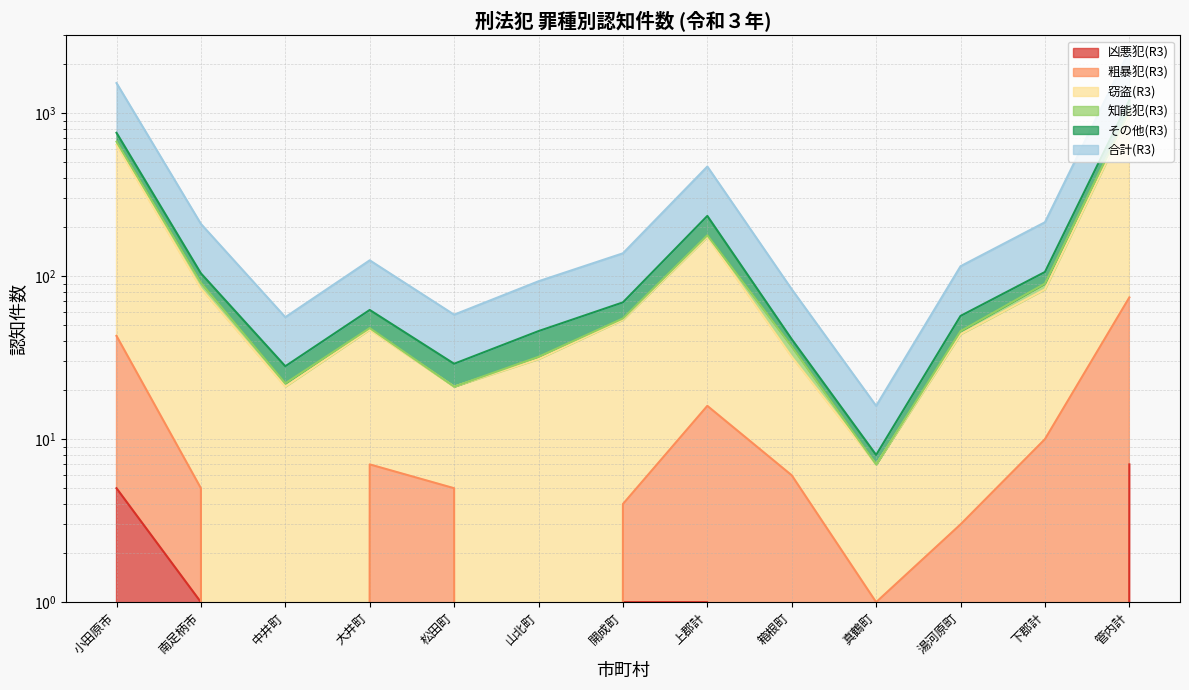

What is the difference between the maximum and minimum values in the 合計(R3) series?

2405